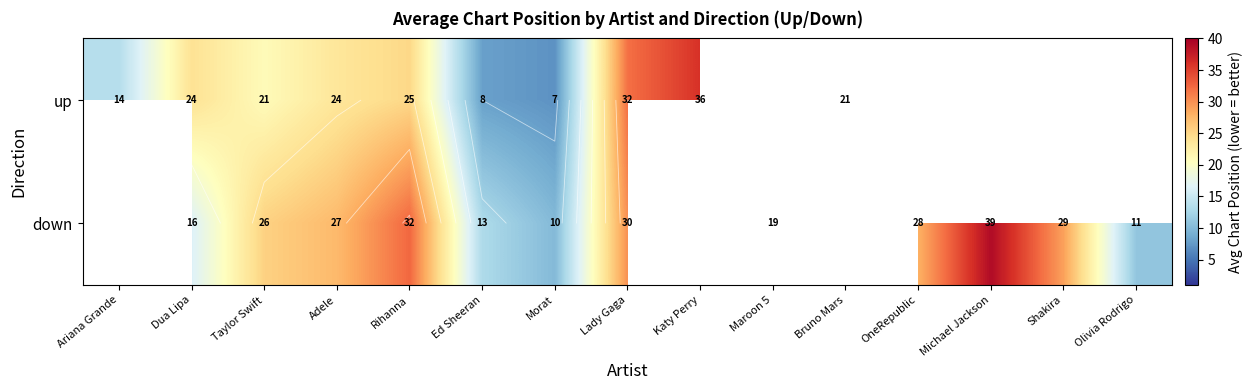

Which category has the highest value across all series?

Michael Jackson